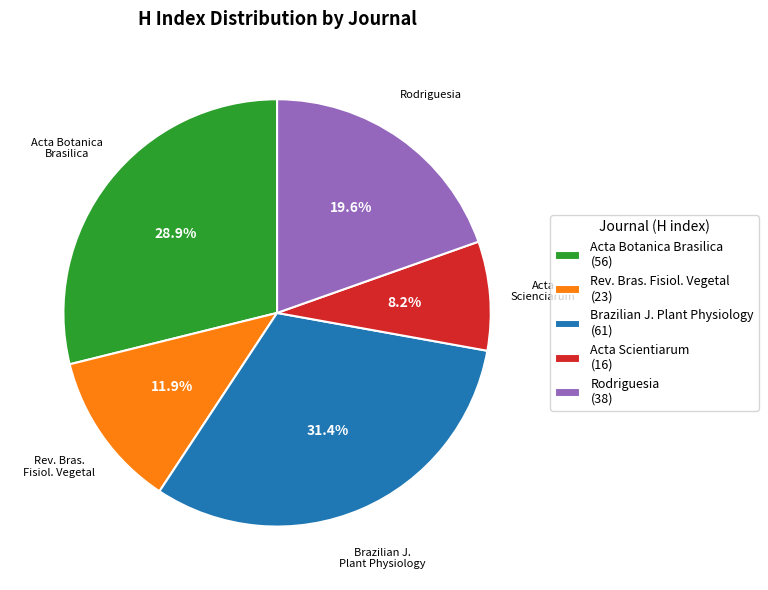

Does Brazilian J. Plant Physiology (61) account for over 50% of the chart?

No